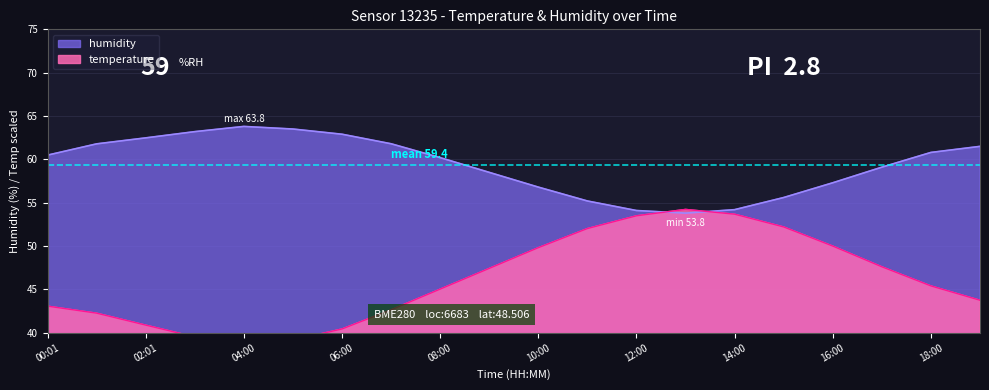

At which category is the sum across all series the highest?

13:00